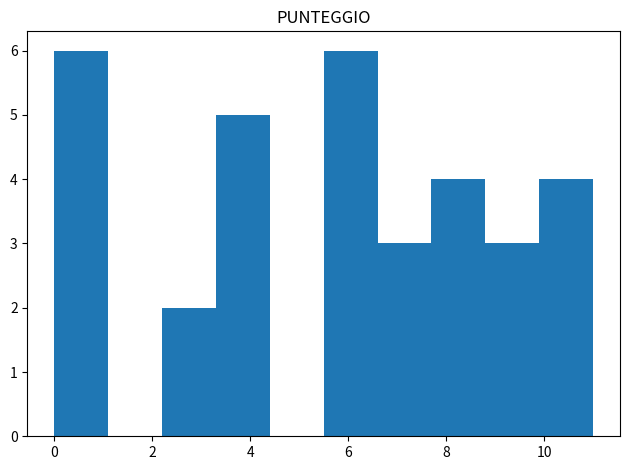

What is the height of the bar covering 9.9 to 11.0 on the x-axis? Neither the bar edges nor the heights are printed on the chart, so give them approximately, as read against the axes.

4